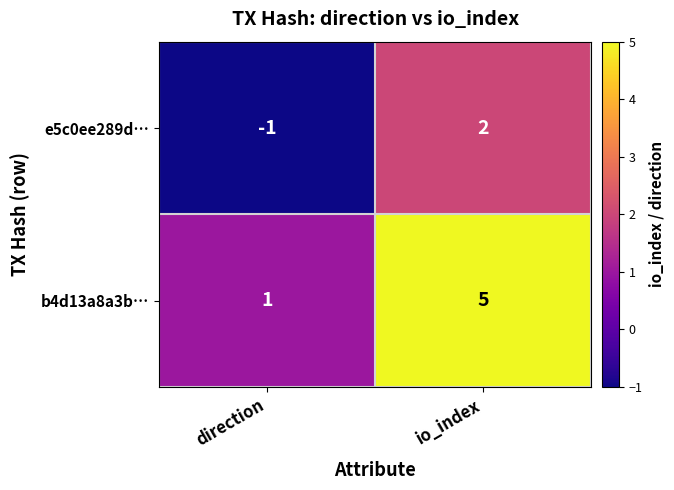

Reading left to right, list all the values displayed in this chart.

e5c0ee289d…: direction=-1	io_index=2
b4d13a8a3b…: direction=1	io_index=5